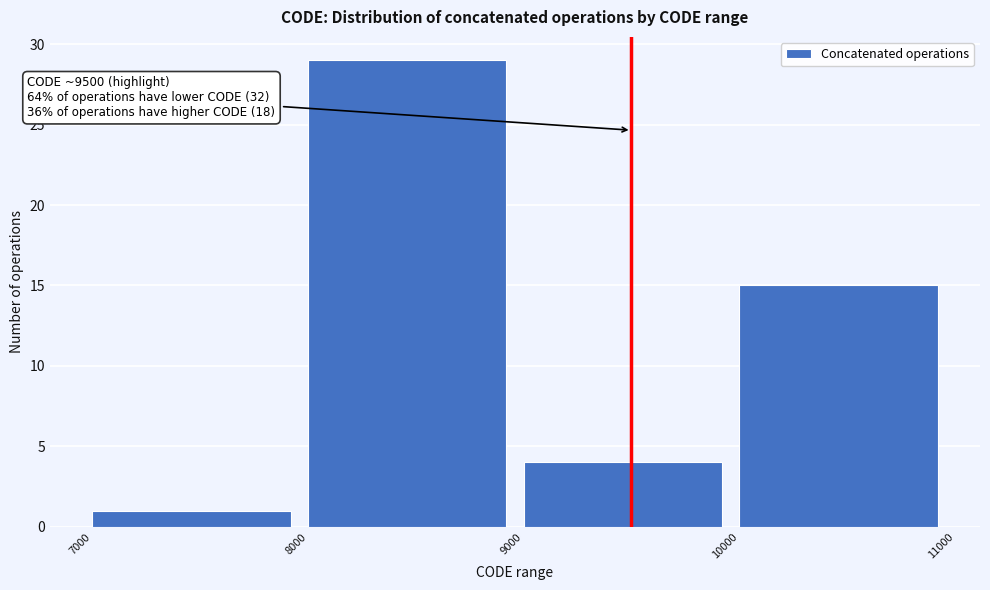

Over which range of the x-axis is the bar tallest?

8000 to 9000